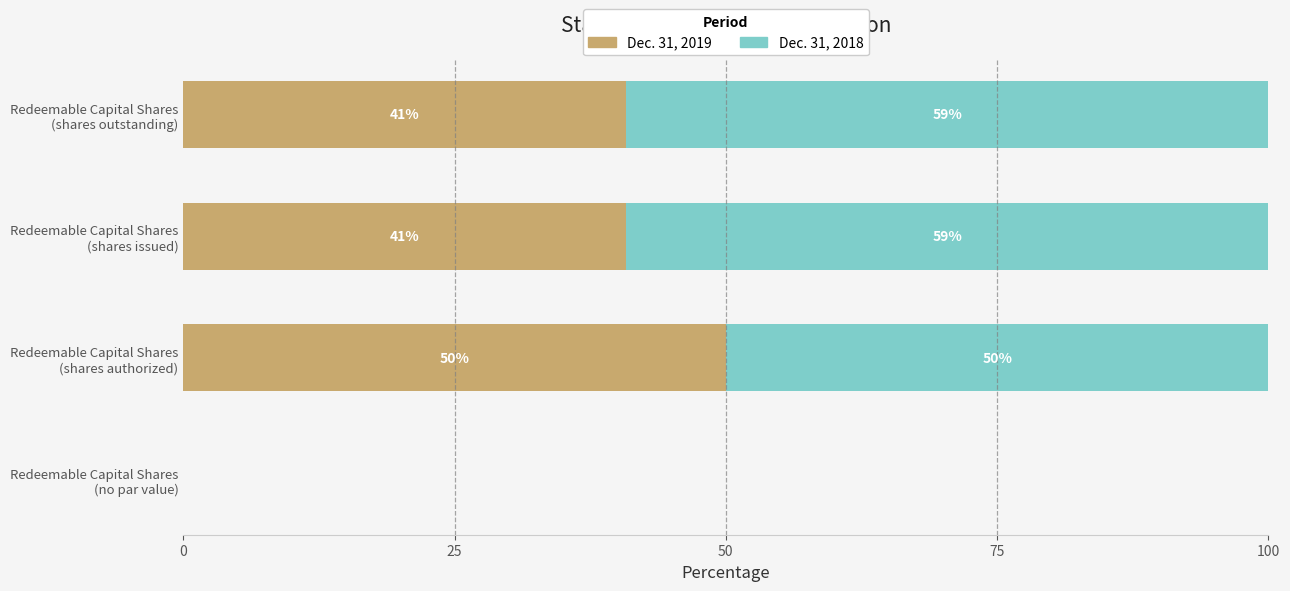

What is the maximum value for Dec. 31, 2019?

50.0